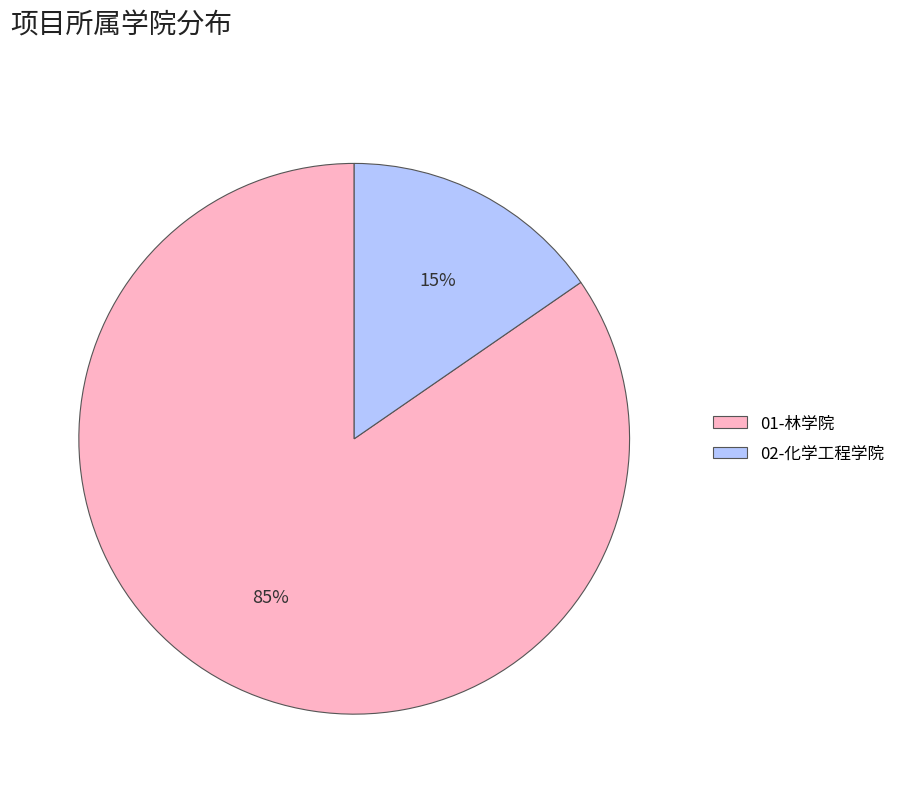

Do 02-化学工程学院 and 01-林学院 together represent more than half of the pie?

Yes